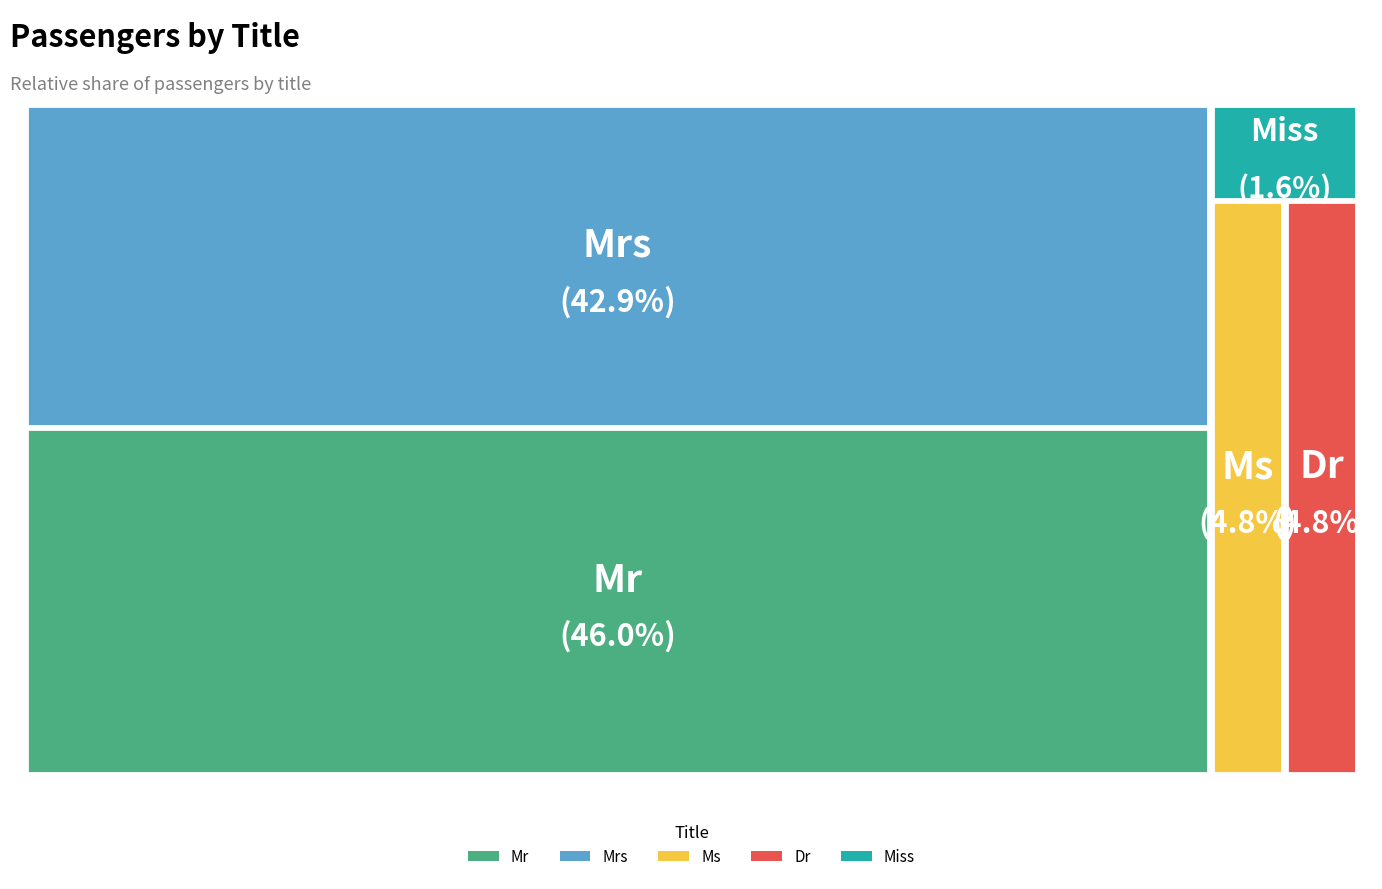

What percentage is the Dr slice, to the nearest percent?

5%